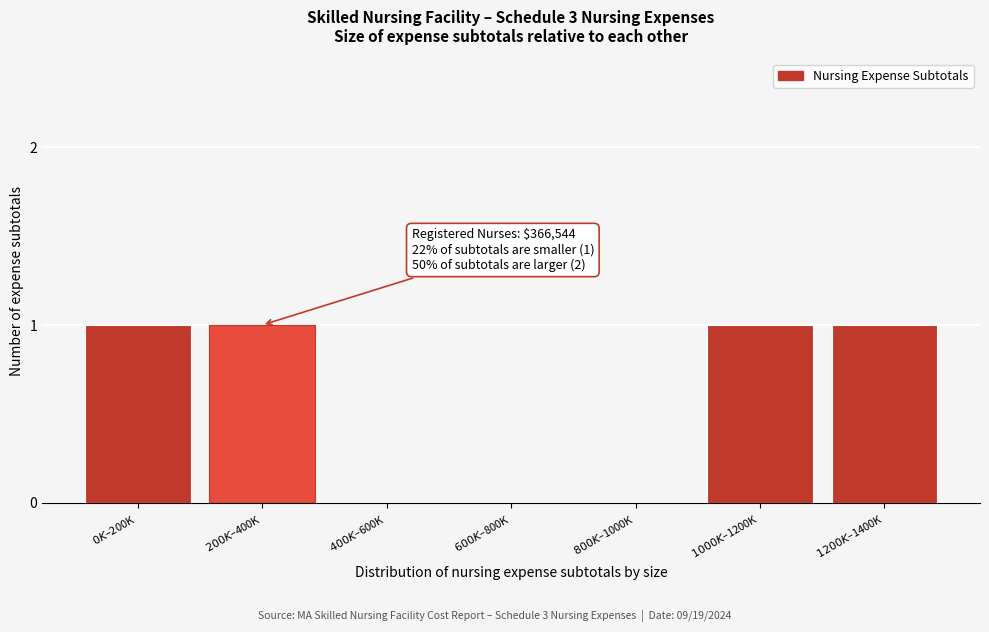

What is the sum of all values?

4